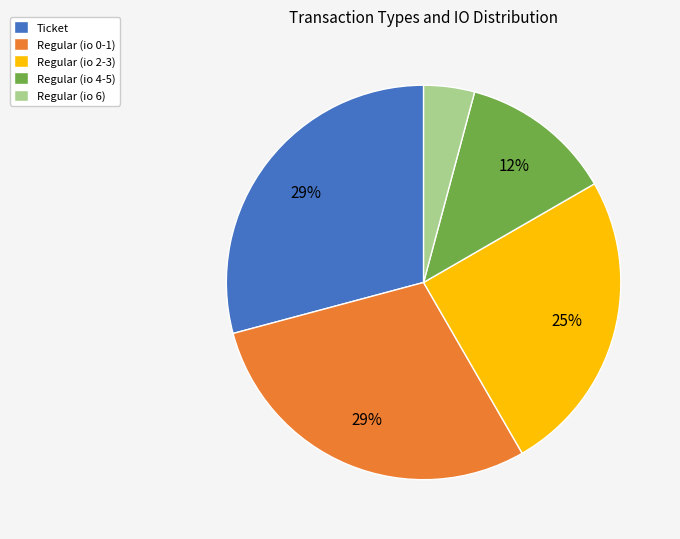

Is there a majority slice in this chart?

No